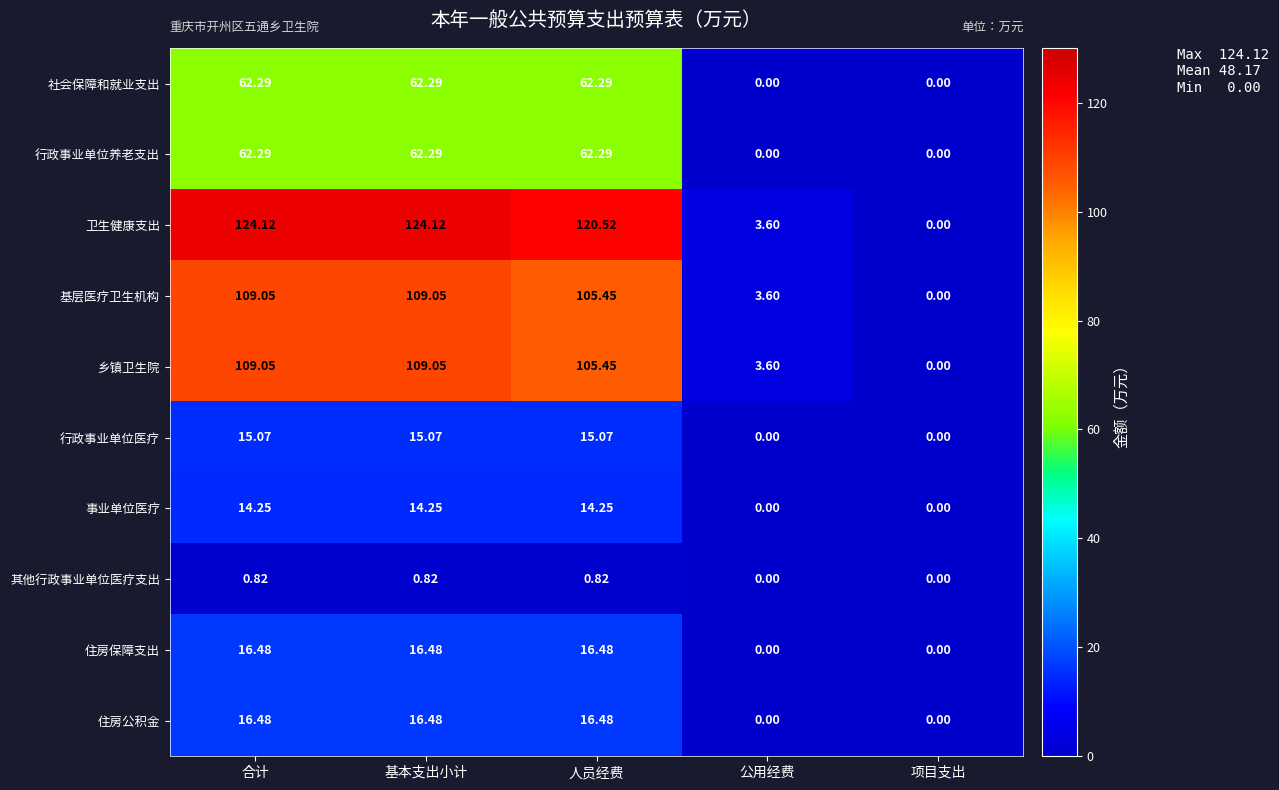

Which series has the largest total across all categories?

卫生健康支出